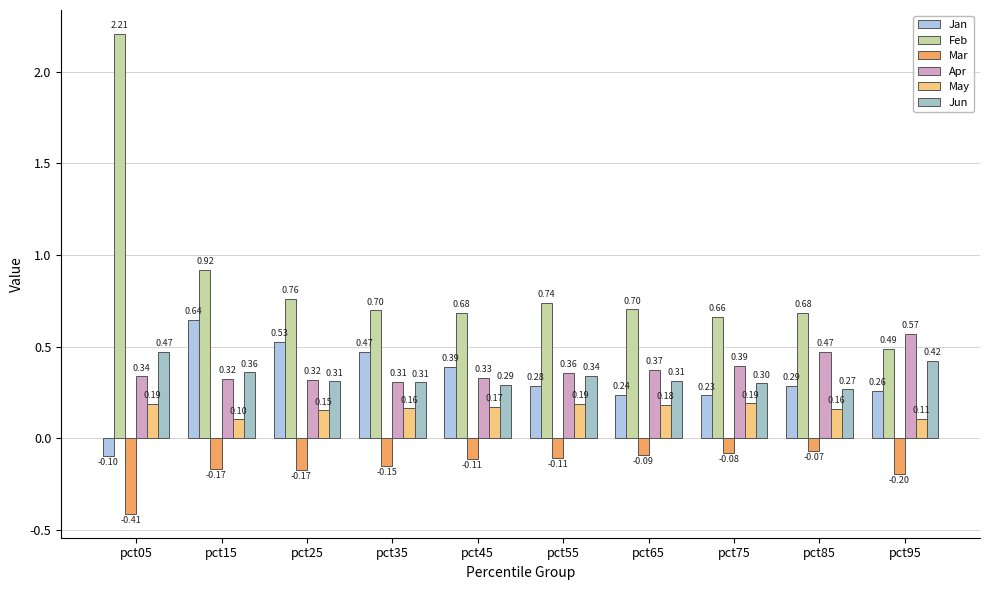

Rank the categories by Jan value from highest to lowest.

pct15, pct25, pct35, pct45, pct85, pct55, pct95, pct65, pct75, pct05